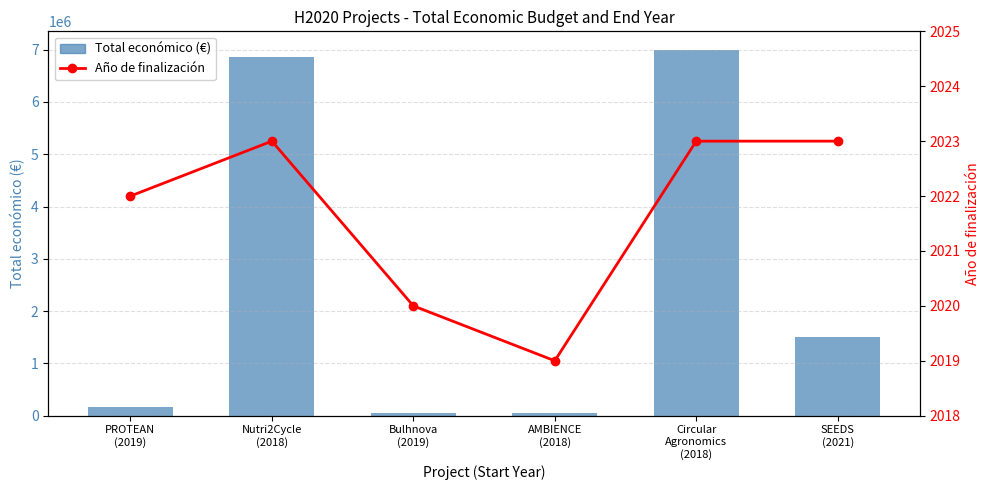

Where is Año de finalización nearest to the value 2021?

PROTEAN
(2019)